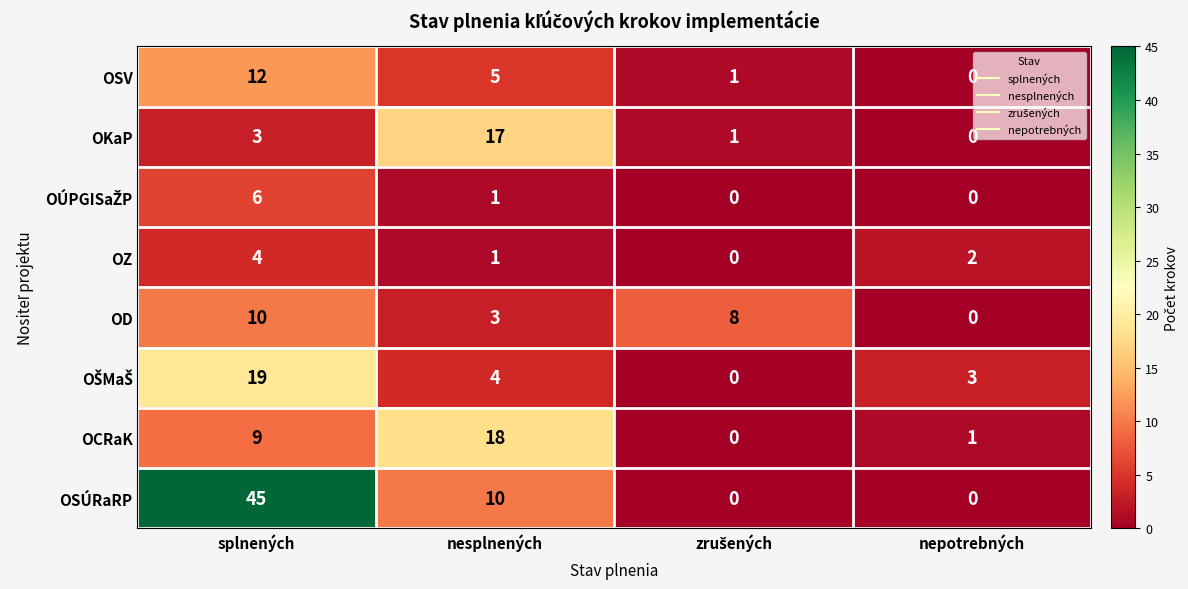

The value of OZ at nesplnených is 1. True or false?

True